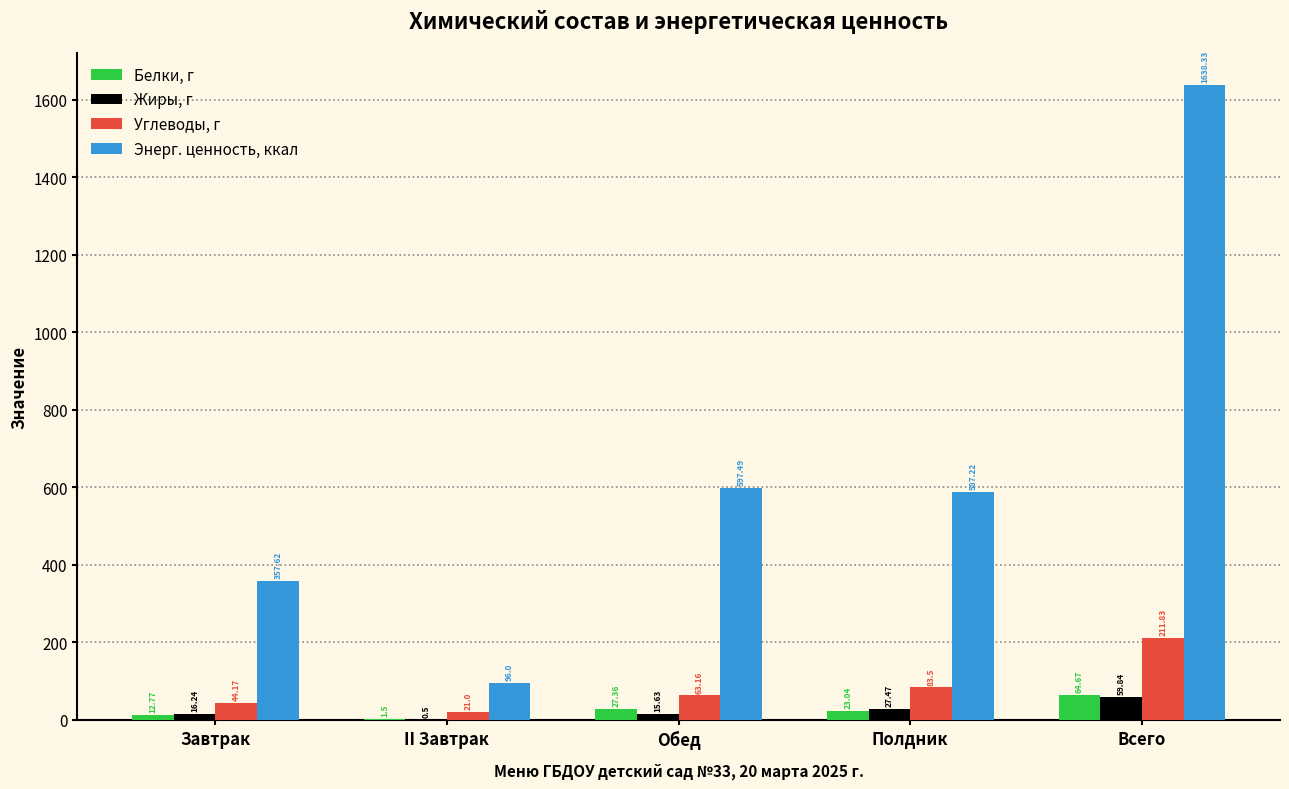

What is the sum of all Энерг. ценность, ккал values?

3276.7